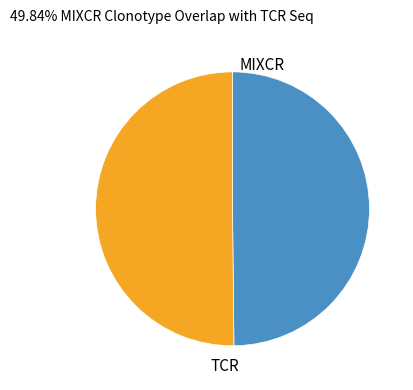

Approximately how many times larger is the value at TCR compared to MIXCR?

1.0